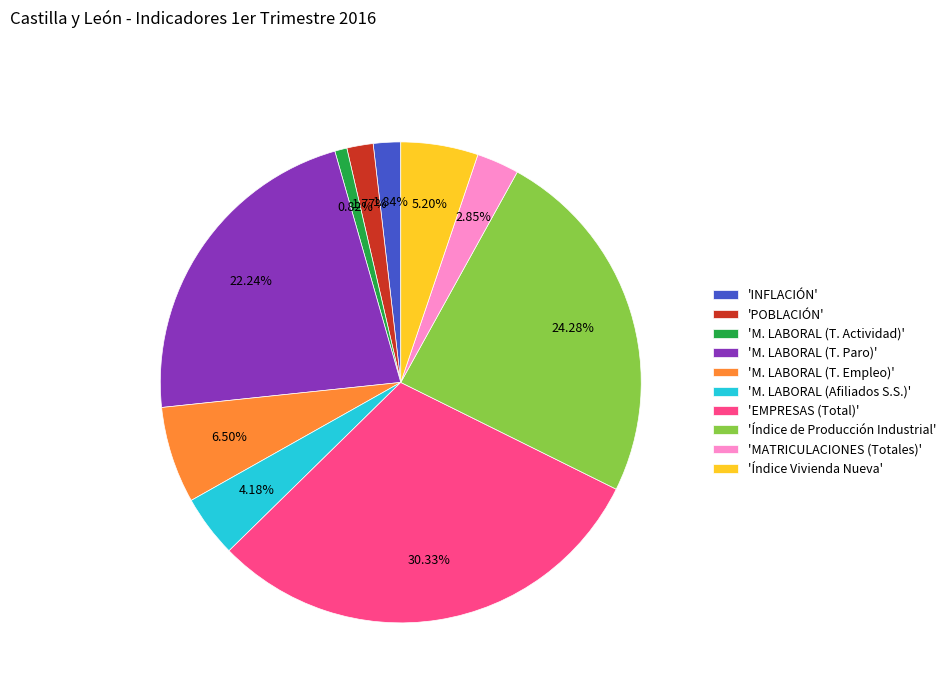

To the nearest percent, what is the average slice percentage?

10%